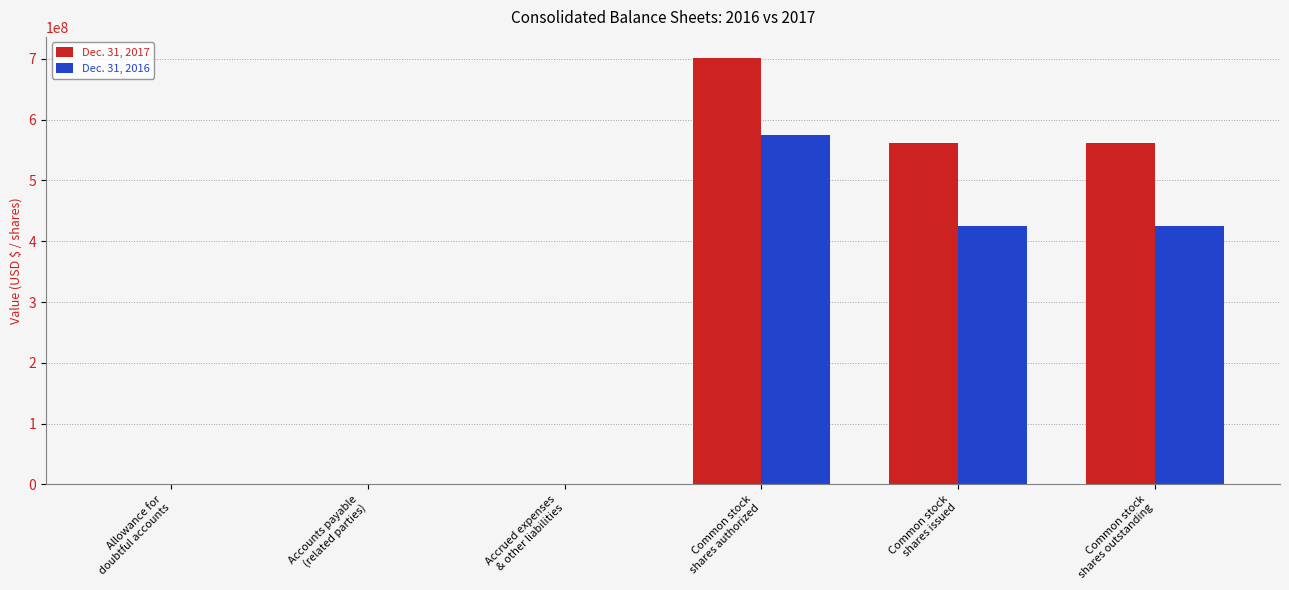

Which series has the largest total across all categories?

Dec. 31, 2017